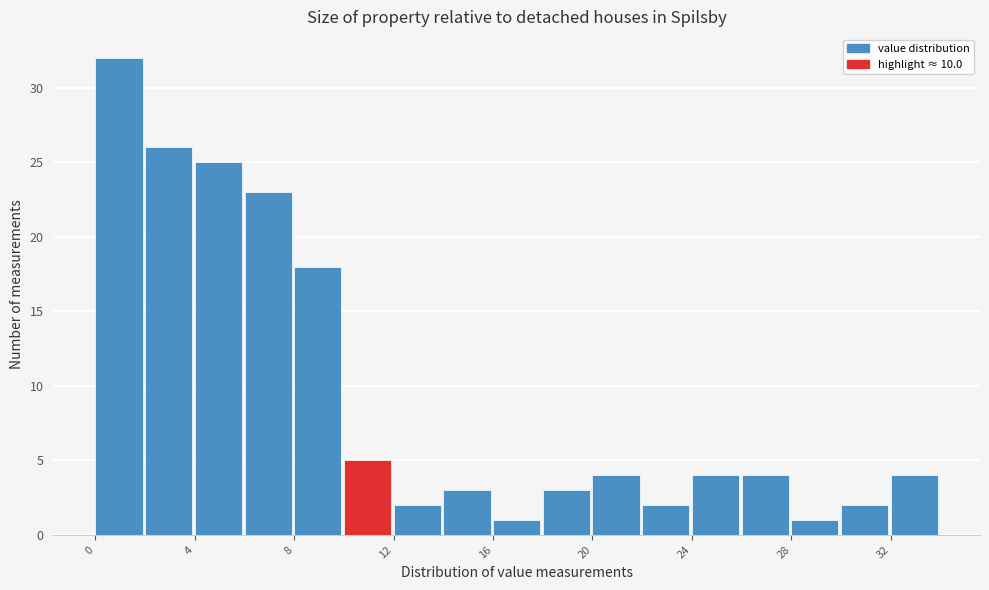

Reading left to right, transcribe this chart: for each bar, give the range it covers on the x-axis and its height. The values are not printed on the chart, so give them approximately, as read against the axis.

0 to 2: 32
2 to 4: 26
4 to 6: 25
6 to 8: 23
8 to 10: 18
10 to 12: 5
12 to 14: 2
14 to 16: 3
16 to 18: 1
18 to 20: 3
20 to 22: 4
22 to 24: 2
24 to 26: 4
26 to 28: 4
28 to 30: 1
30 to 32: 2
32 to 34: 4